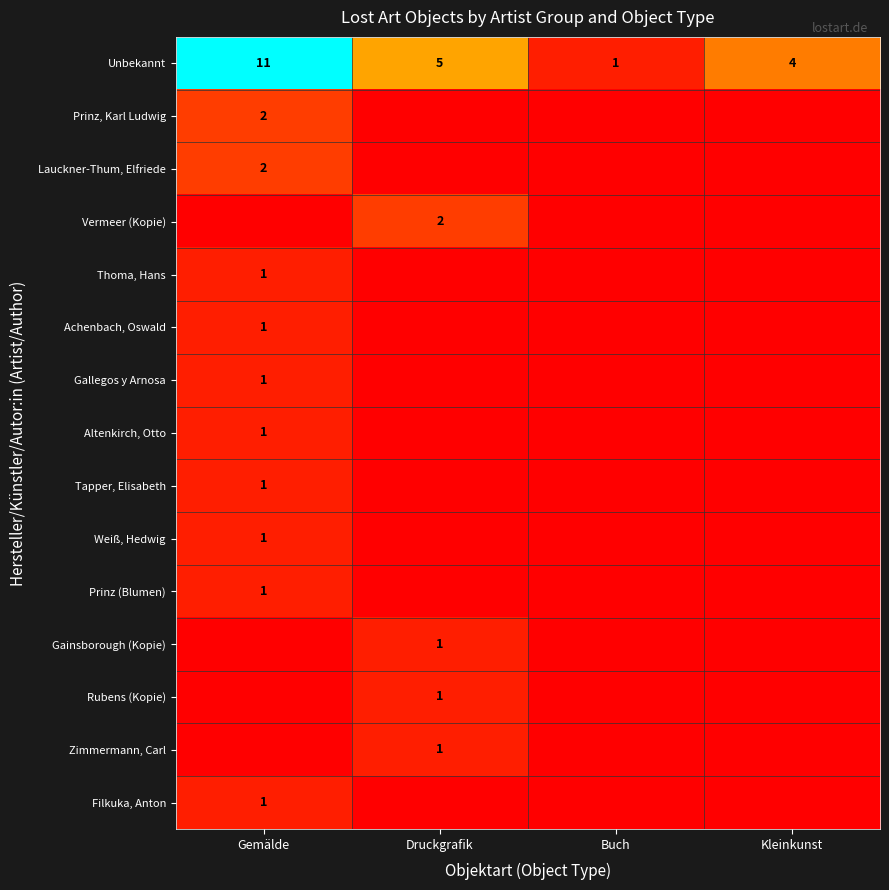

The value of Vermeer (Kopie) at Druckgrafik is 1. True or false?

False